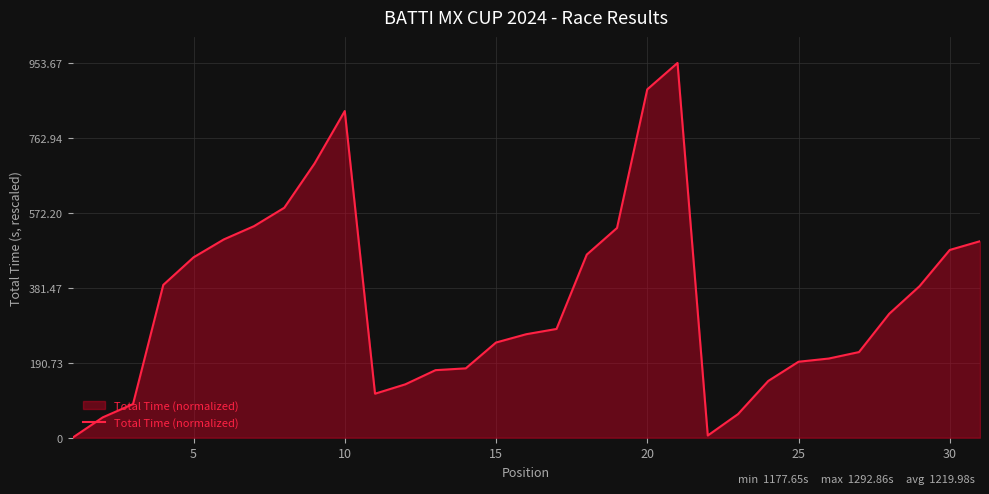

What is the maximum value shown in the chart?

953.7